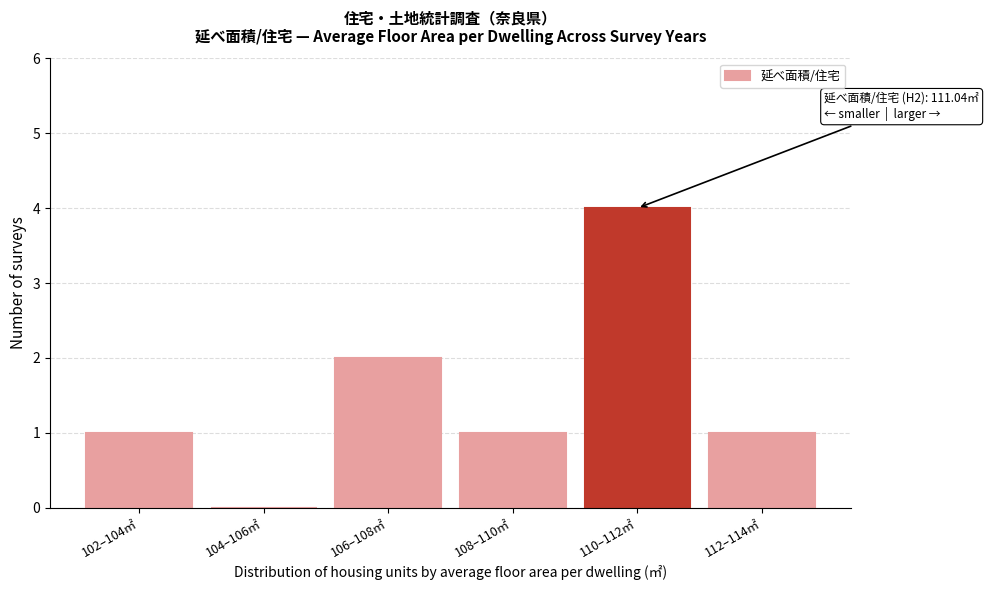

Reading left to right, extract all data points from this chart.

102–104㎡=1	104–106㎡=0	106–108㎡=2	108–110㎡=1	110–112㎡=4	112–114㎡=1